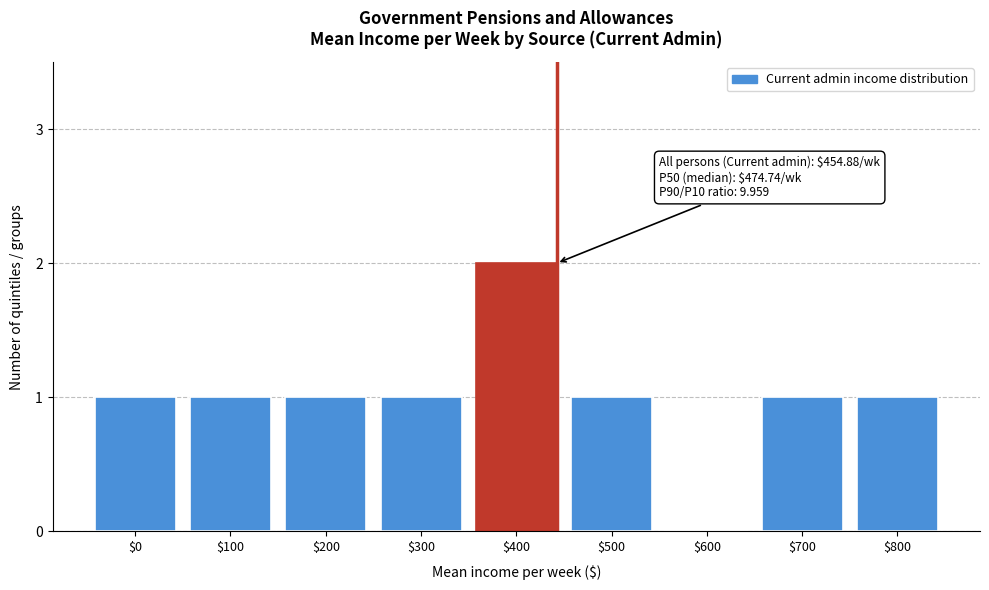

The value at $800 is 1. True or false?

True